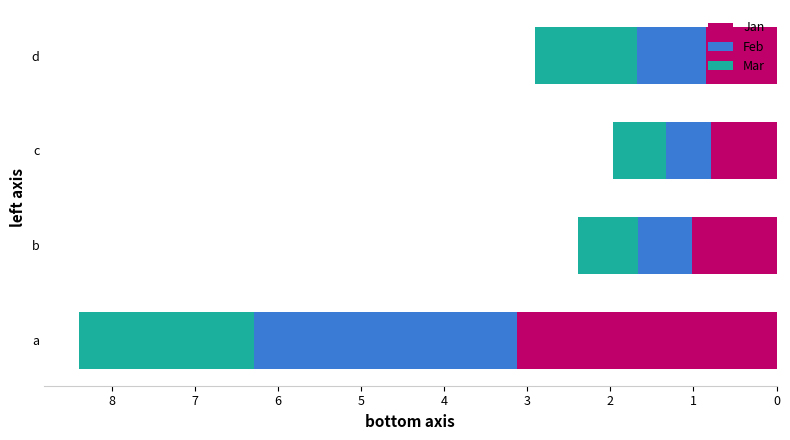

Is it true that Jan equals 1.7 at b?

False